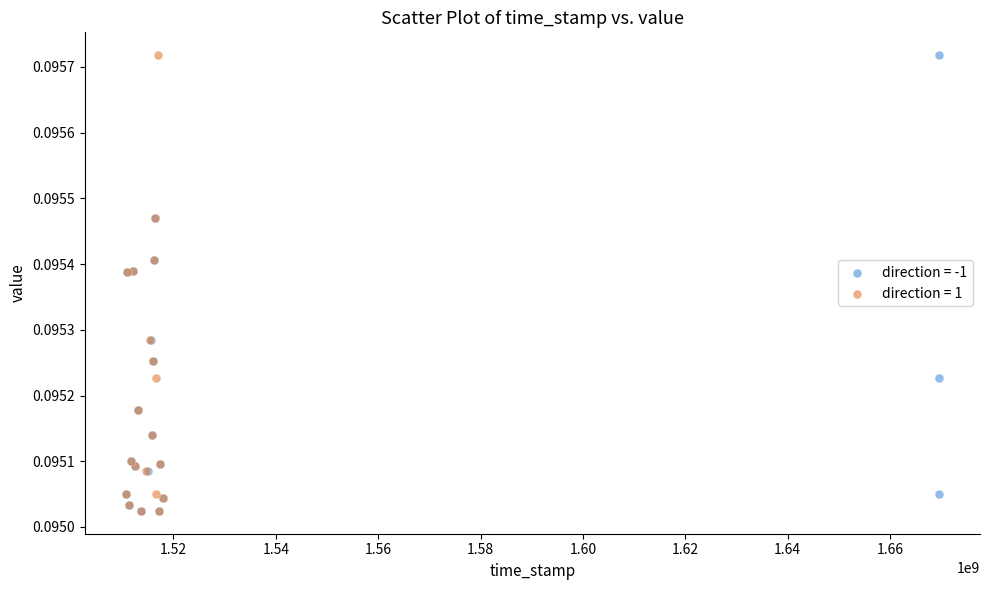

What are all the series names shown in the legend?

direction = -1, direction = 1